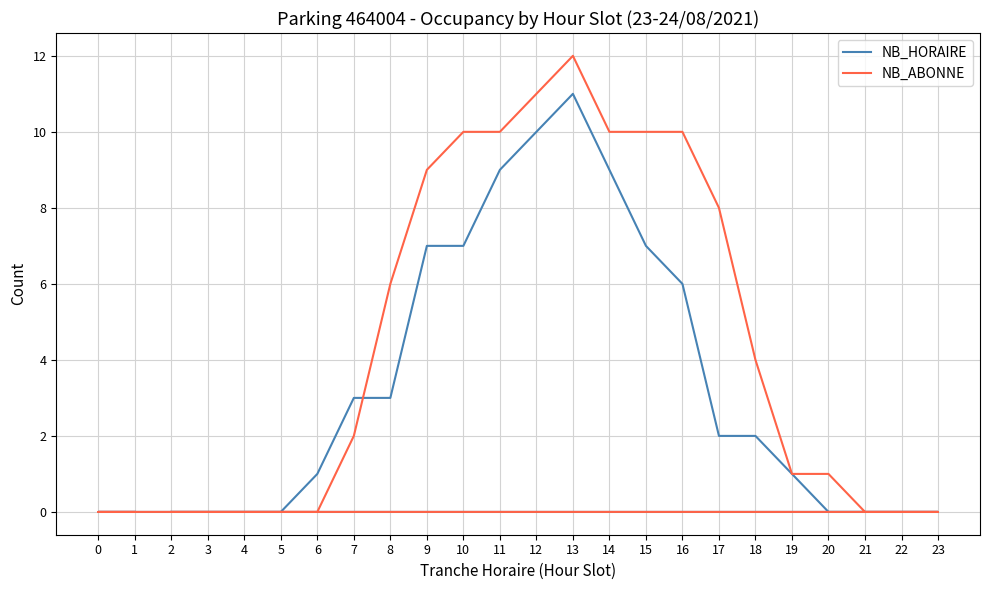

What is the total value across all series at 6?

1